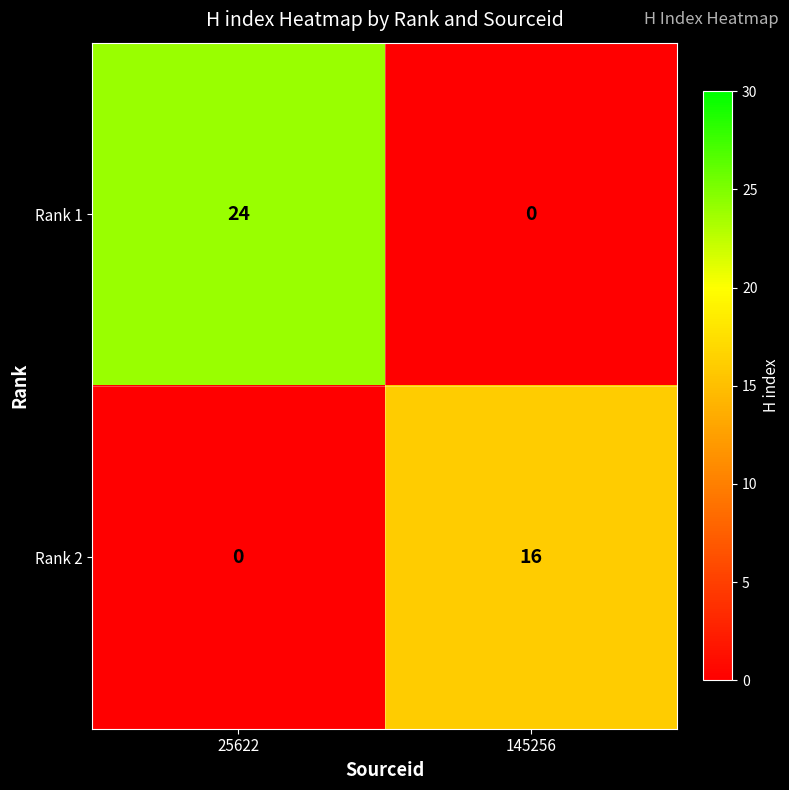

Reading left to right, what are all the values shown in this chart?

Rank 1: 25622=24	145256=0
Rank 2: 25622=0	145256=16